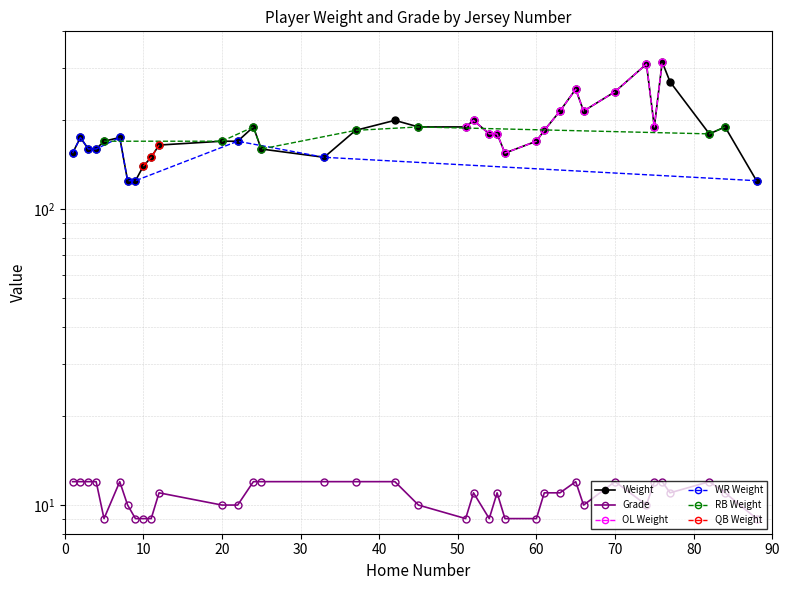

Is it true that Grade equals 16 at 55?

False